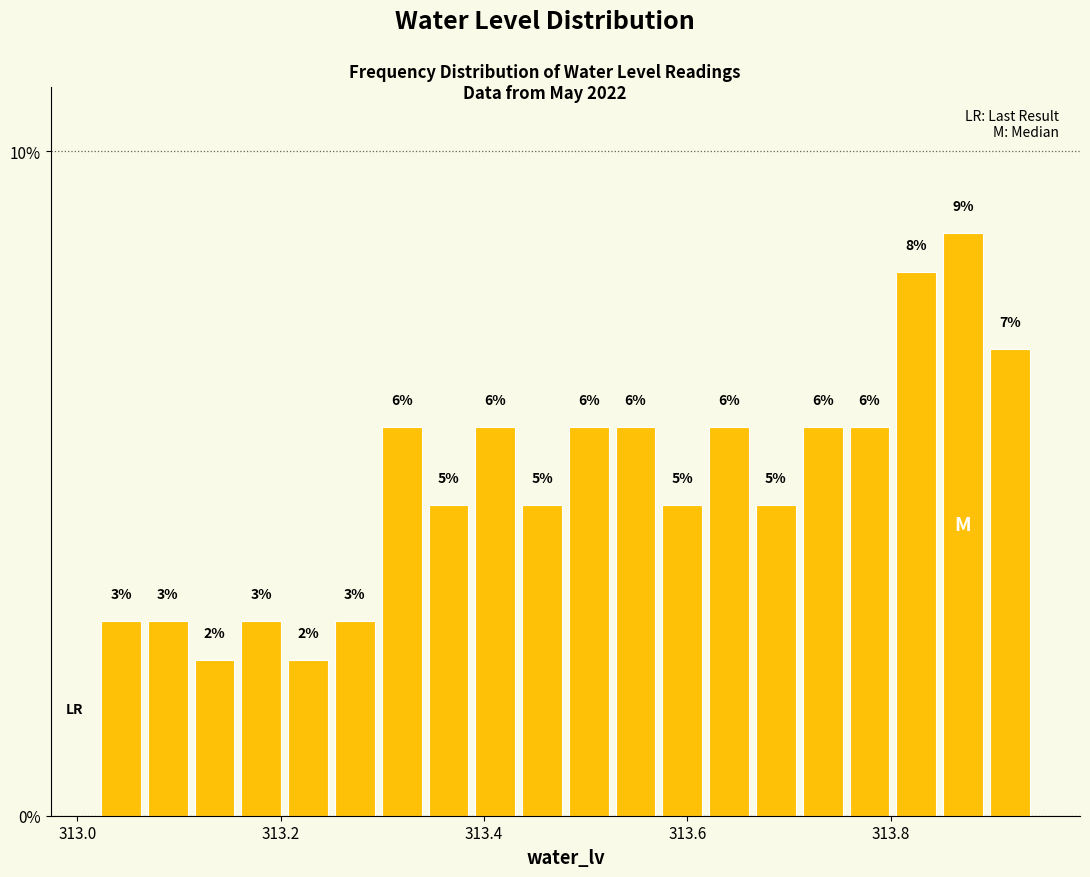

Around what value on the x-axis is the tallest bar? Give the approximate position of its centre, as read against the axis.

313.88